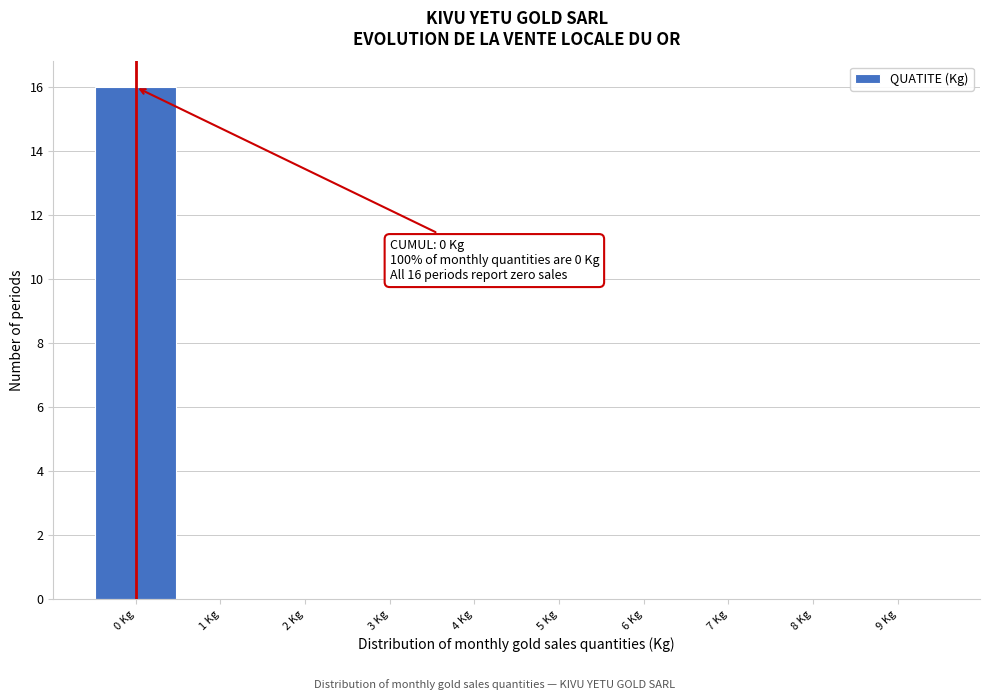

Which range on the x-axis has the tallest bar?

-0.5 to 0.5